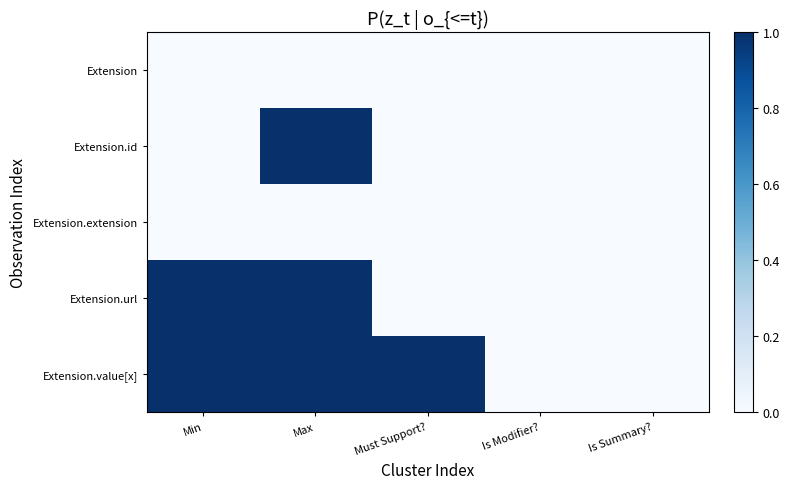

Reading left to right, transcribe all the data shown in this chart.

Extension: Min=0	Max=0	Must Support?=0	Is Modifier?=0	Is Summary?=0
Extension.id: Min=0	Max=1	Must Support?=0	Is Modifier?=0	Is Summary?=0
Extension.extension: Min=0	Max=0	Must Support?=0	Is Modifier?=0	Is Summary?=0
Extension.url: Min=1	Max=1	Must Support?=0	Is Modifier?=0	Is Summary?=0
Extension.value[x]: Min=1	Max=1	Must Support?=1	Is Modifier?=0	Is Summary?=0